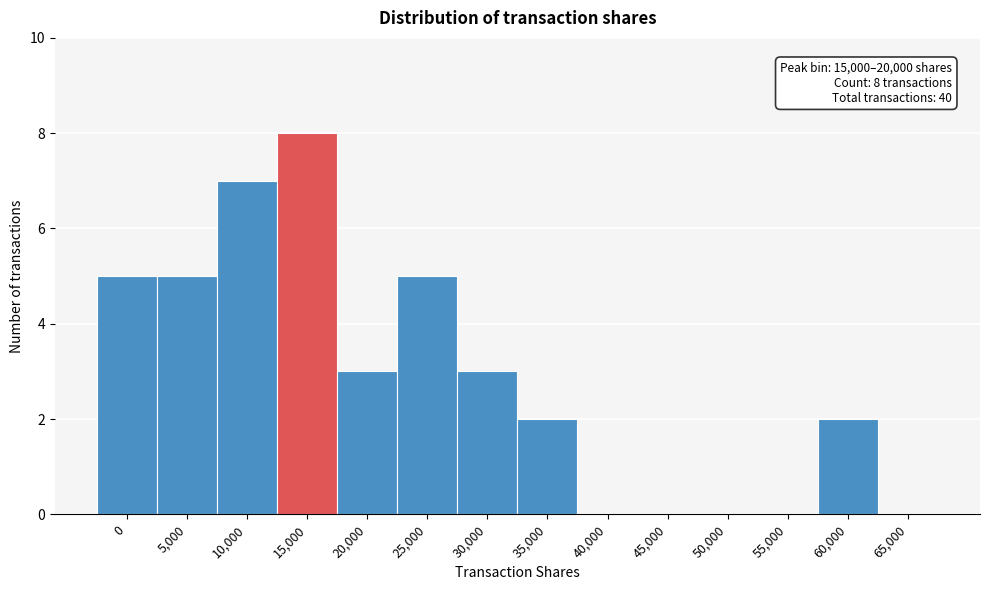

Reading left to right, extract all data points from this chart.

0=5	5,000=5	10,000=7	15,000=8	20,000=3	25,000=5	30,000=3	35,000=2	40,000=0	45,000=0	50,000=0	55,000=0	60,000=2	65,000=0